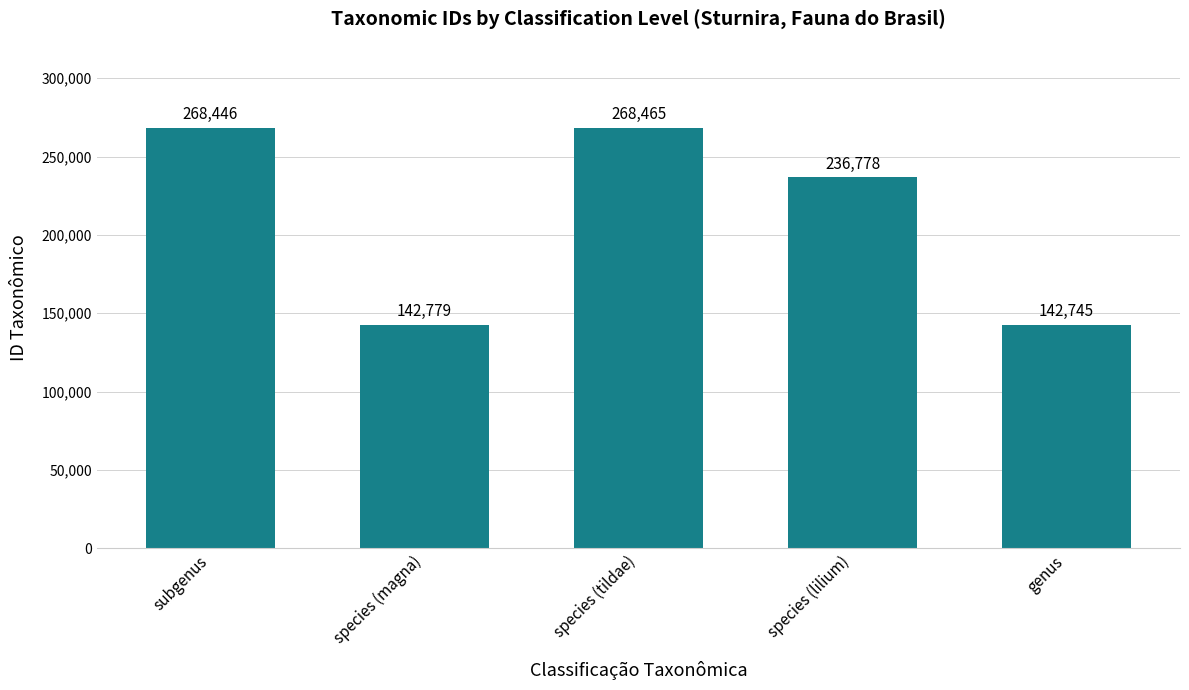

At which label is the value closest to 205605?

species (lilium)